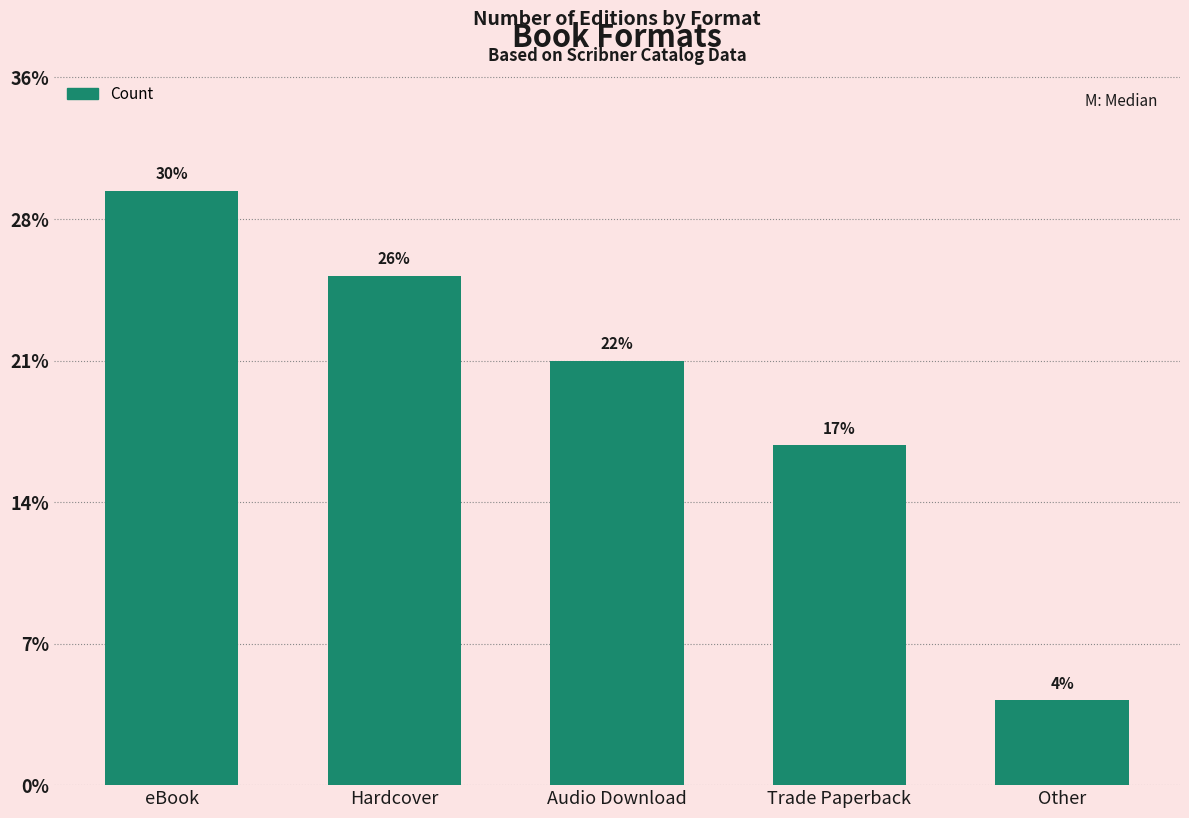

Rank the categories by value from highest to lowest.

eBook, Hardcover, Audio Download, Trade Paperback, Other